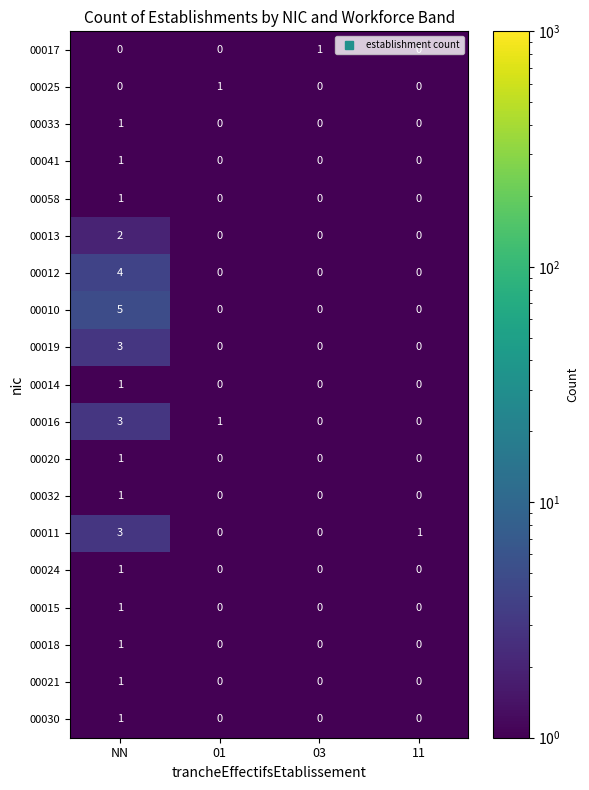

At which category is the sum across all series the highest?

NN